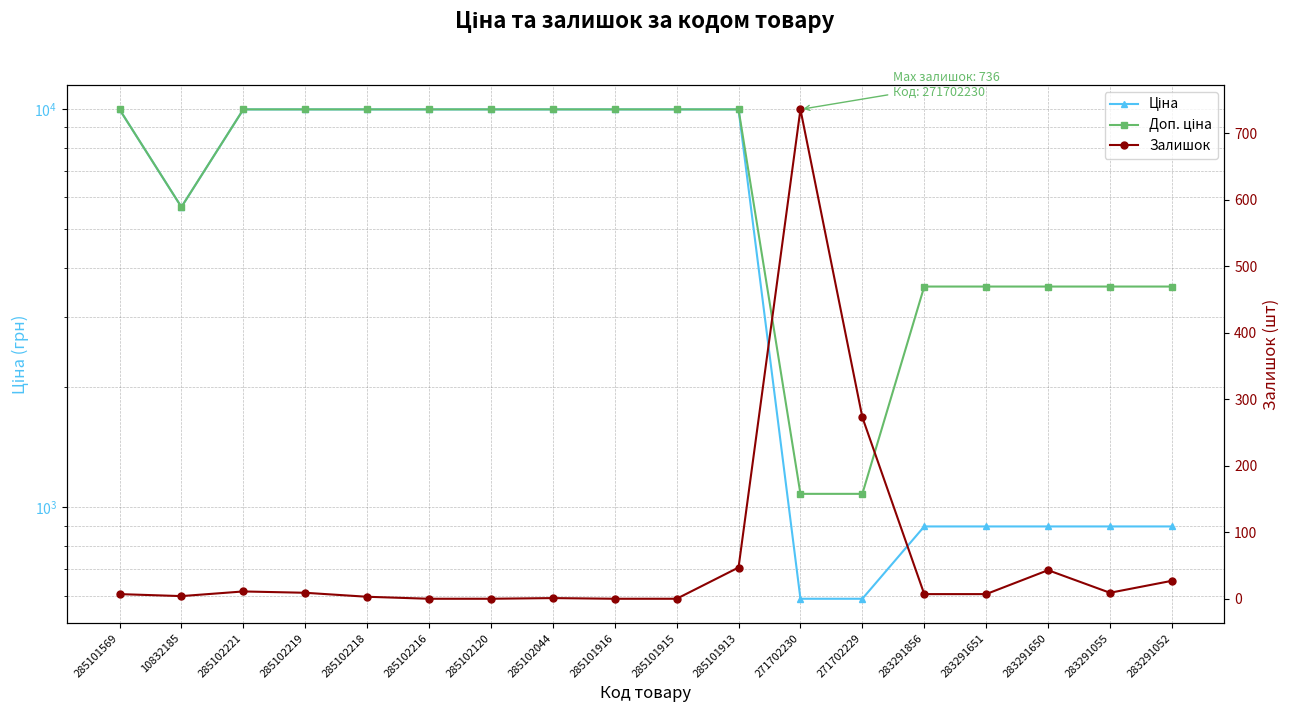

Count the number of categories in the chart.

18